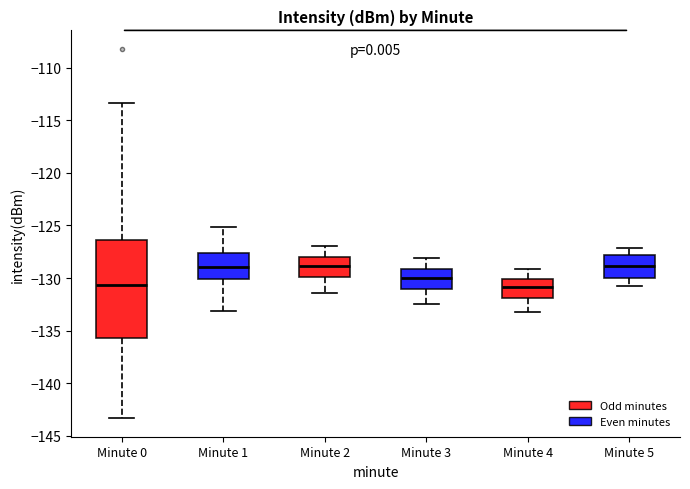

Comparing the boxes themselves (not the whiskers), which one is the tallest?

Minute 0